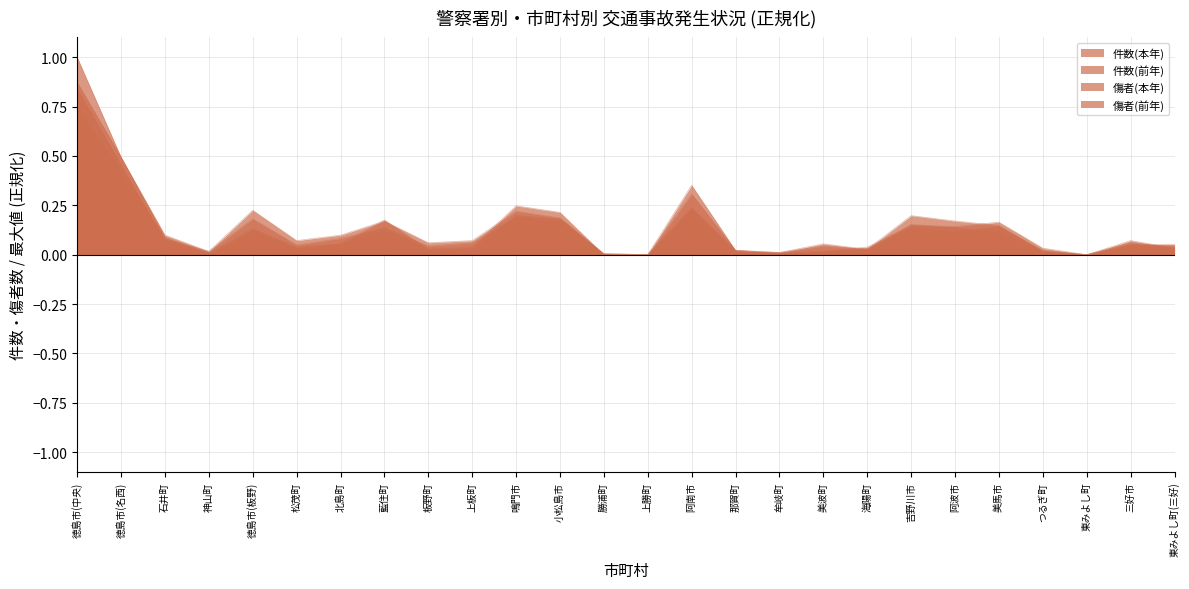

What is the label of the 7th point from the right?

吉野川市